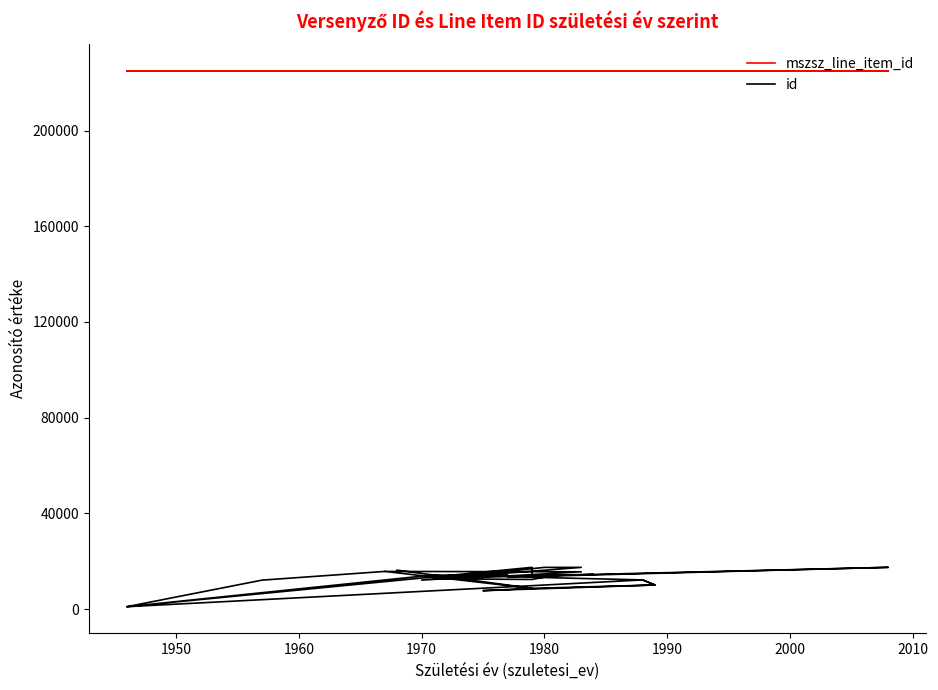

True or false: mszsz_line_item_id and id intersect in this chart.

False